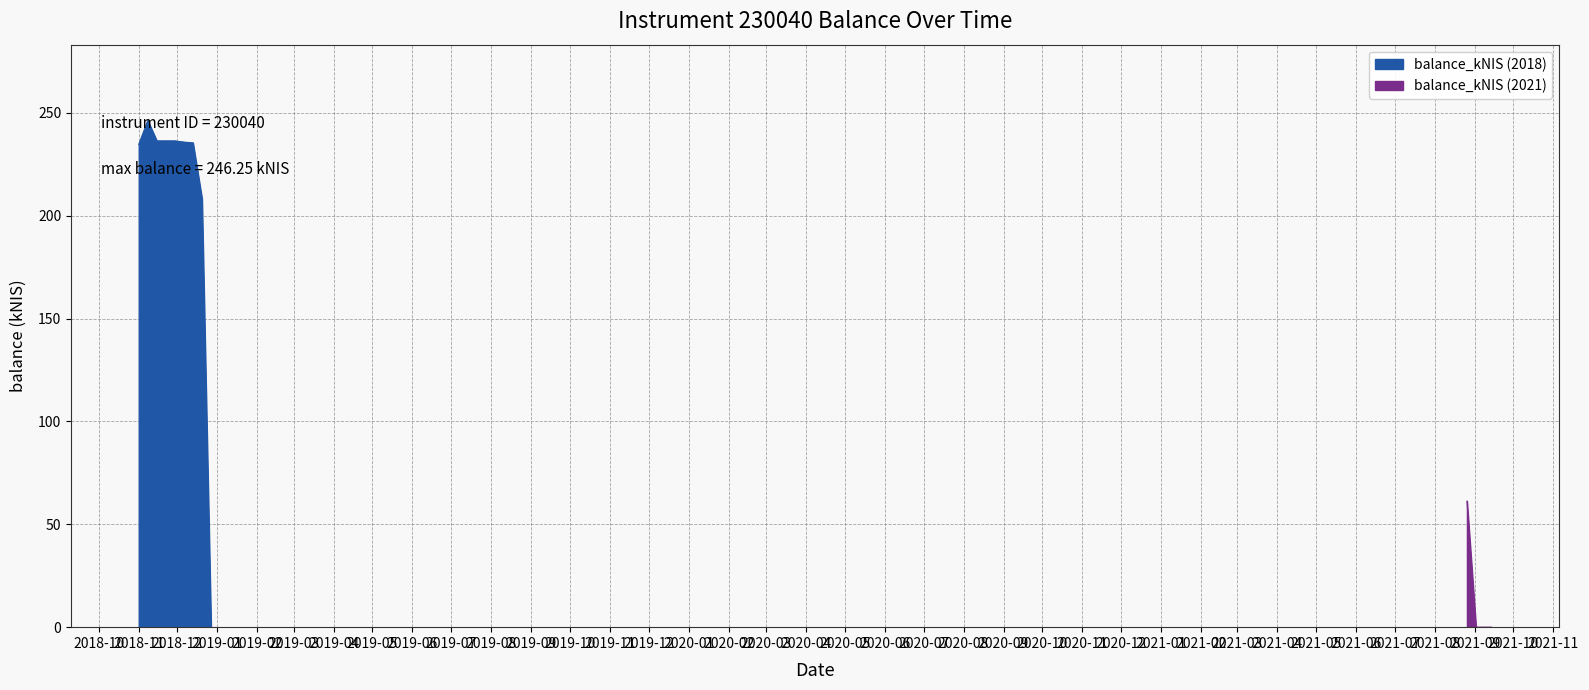

True or false: the data has more than 1 interior local peaks.

True